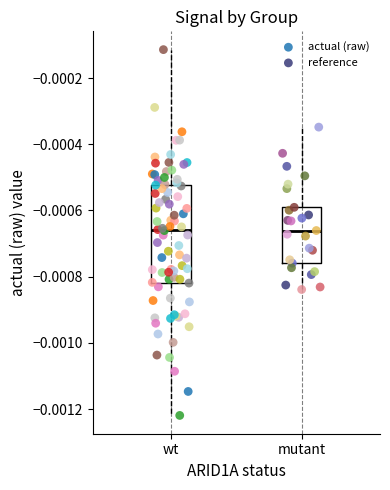

Which series contains the highest Y value?

actual (raw)